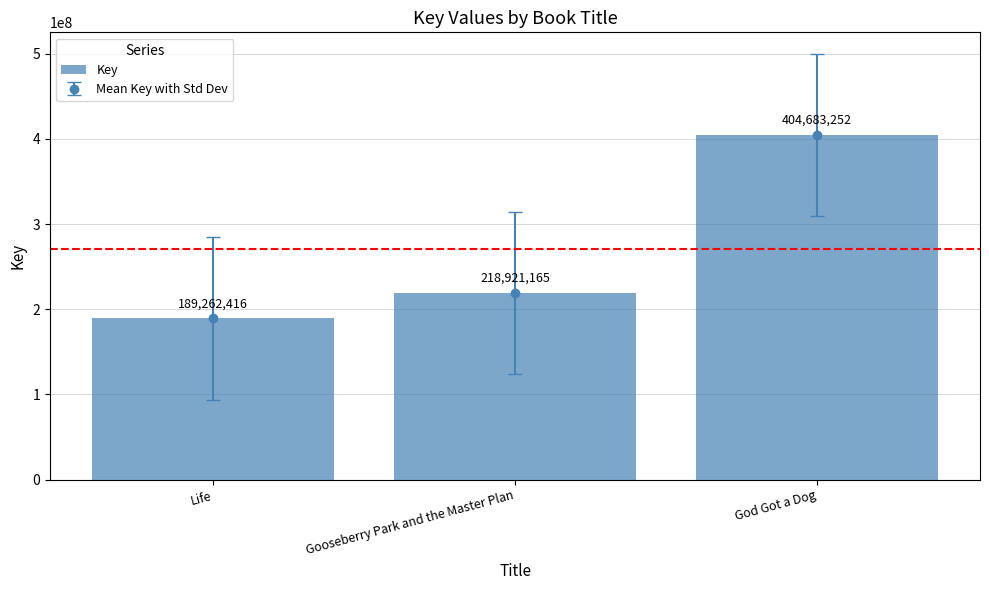

Reading left to right, list all the values displayed in this chart.

189262416	218921165	404683252